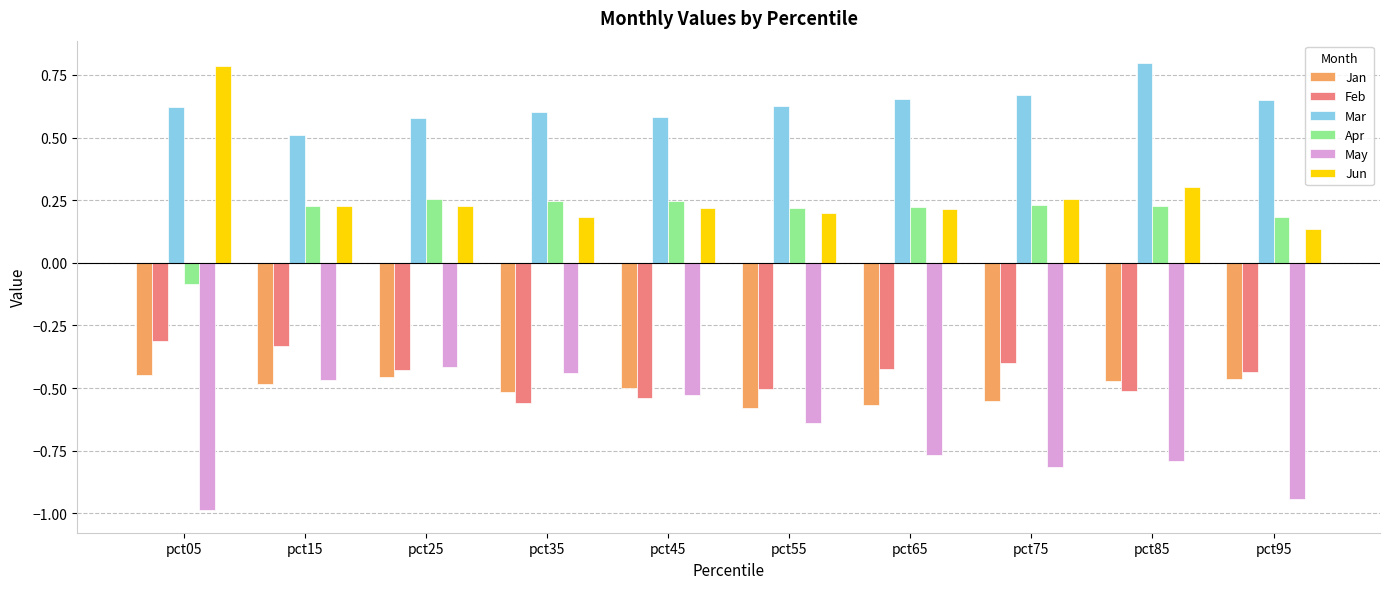

What is the maximum value for Mar?

0.8